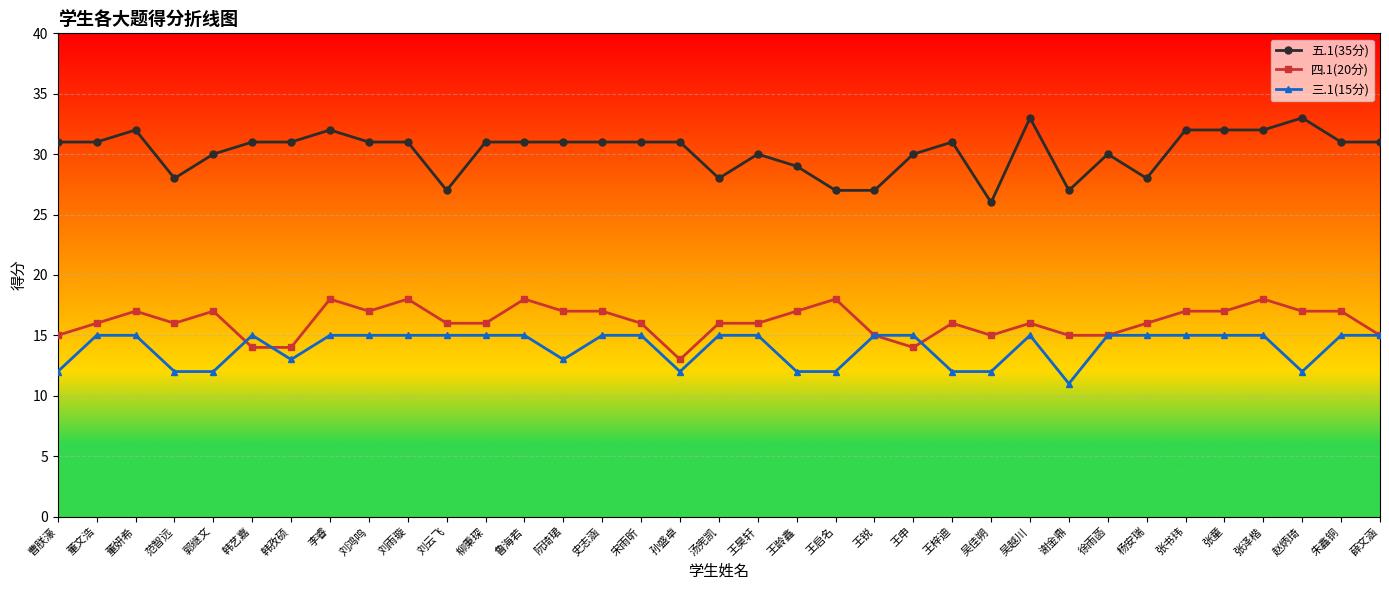

True or false: 三.1(15分) and 五.1(35分) intersect in this chart.

False